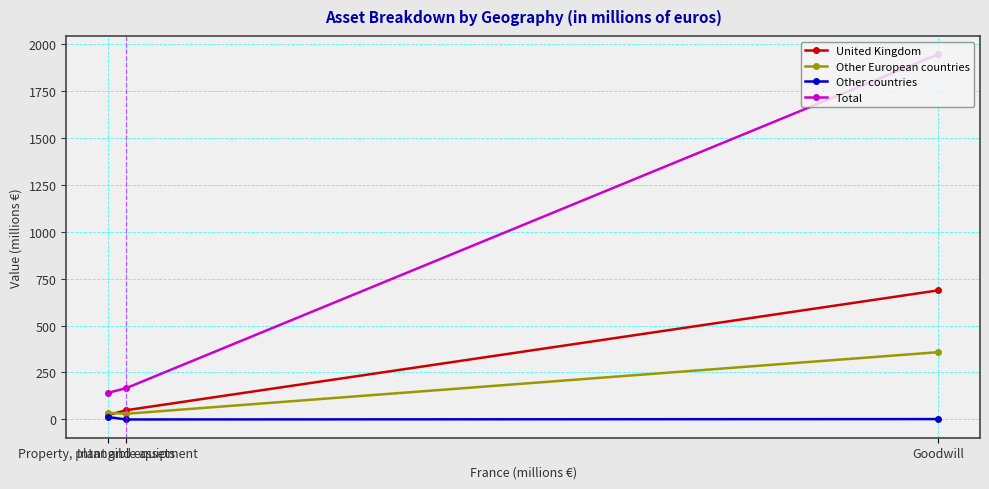

What is the value of the United Kingdom point at the 2nd from the left?

49.1